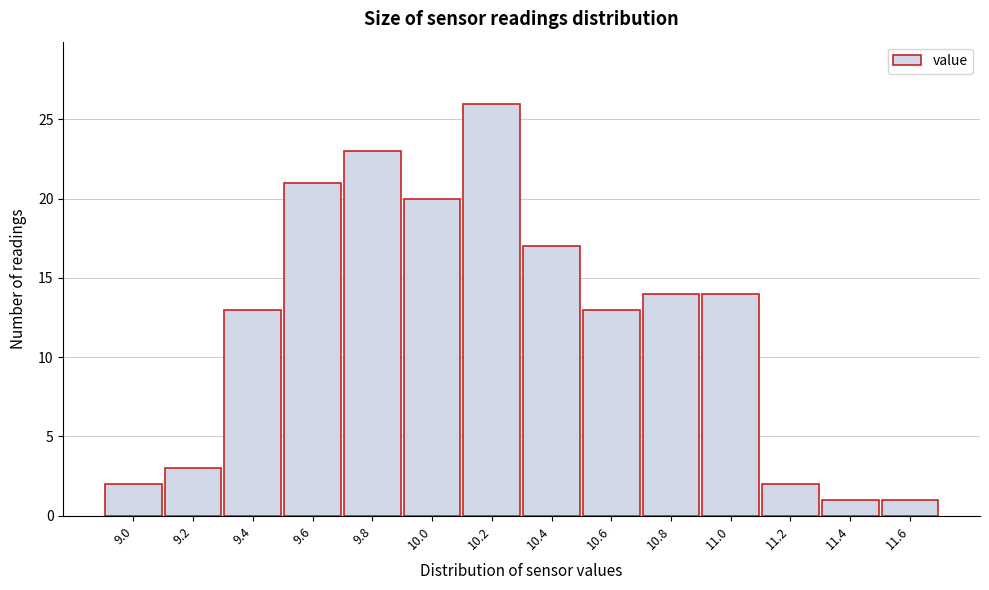

Reading left to right, transcribe all the data shown in this chart.

9.0=2	9.2=3	9.4=13	9.6=21	9.8=23	10.0=20	10.2=26	10.4=17	10.6=13	10.8=14	11.0=14	11.2=2	11.4=1	11.6=1